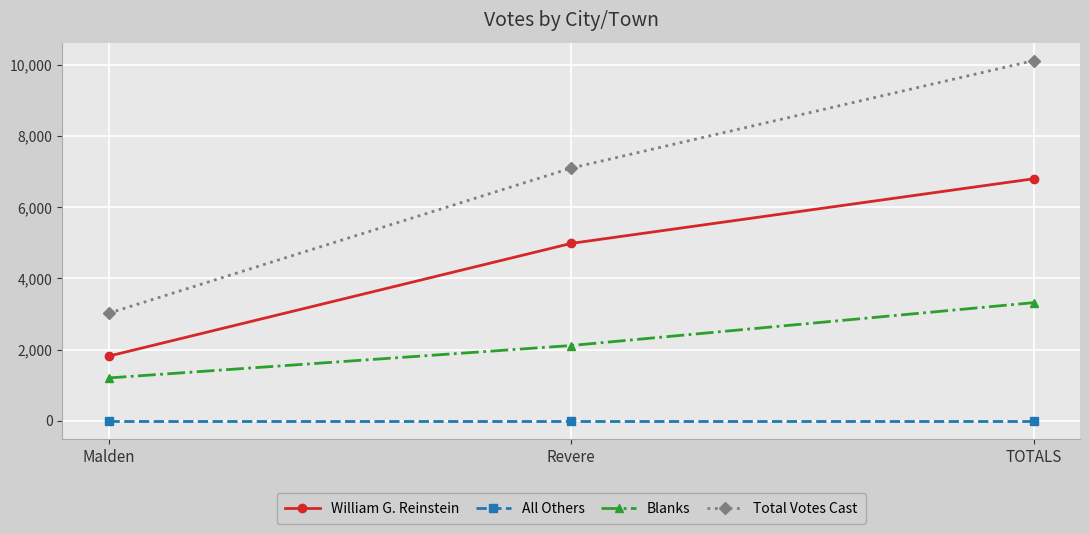

At which label is Total Votes Cast closest to 6569?

Revere